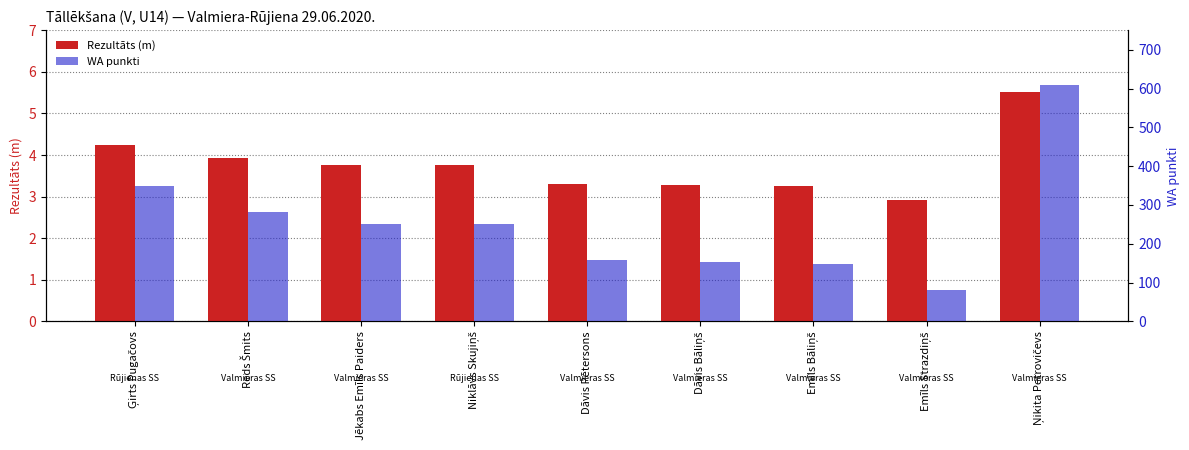

At which category is the sum across all series the highest?

Ņikita Petrovičevs